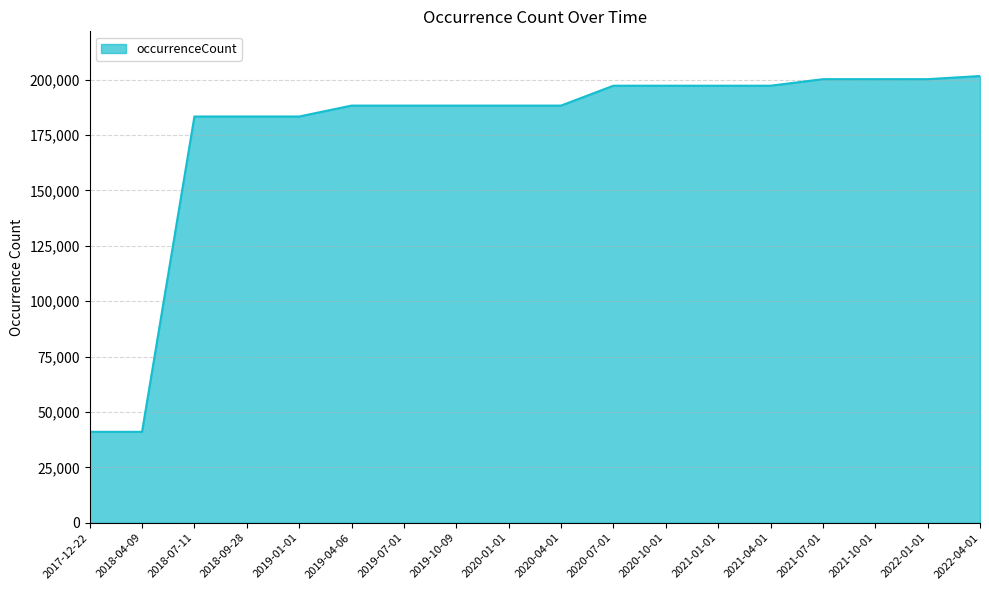

Count the number of data series in this chart.

1